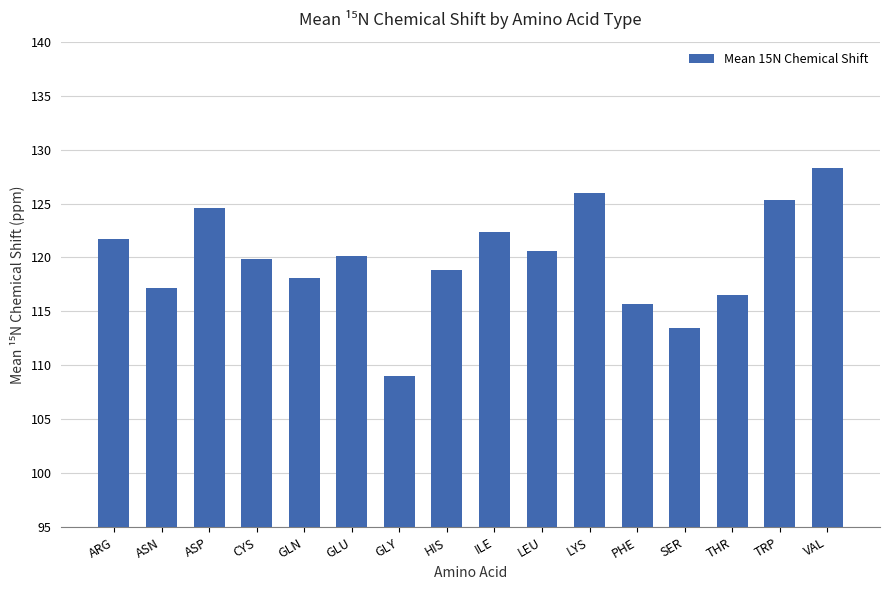

Which label corresponds to the smallest value in the chart?

GLY